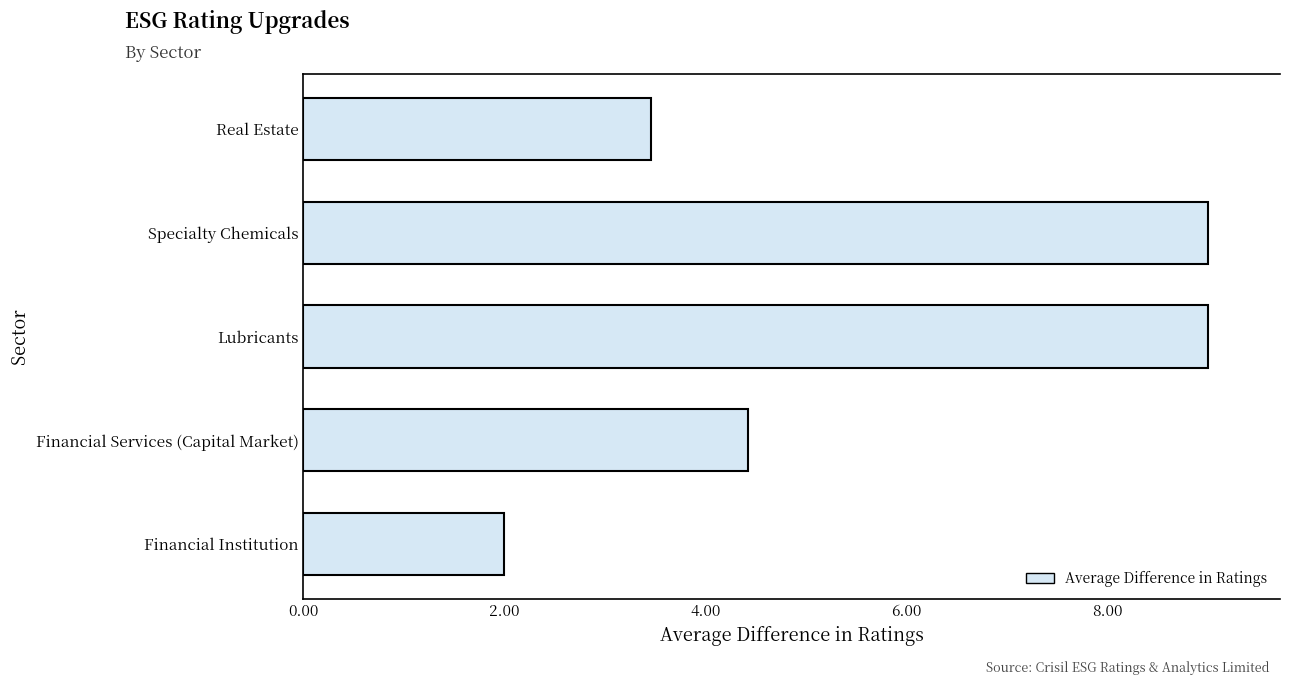

What is the change in value from Financial Institution to Lubricants?

+7.0